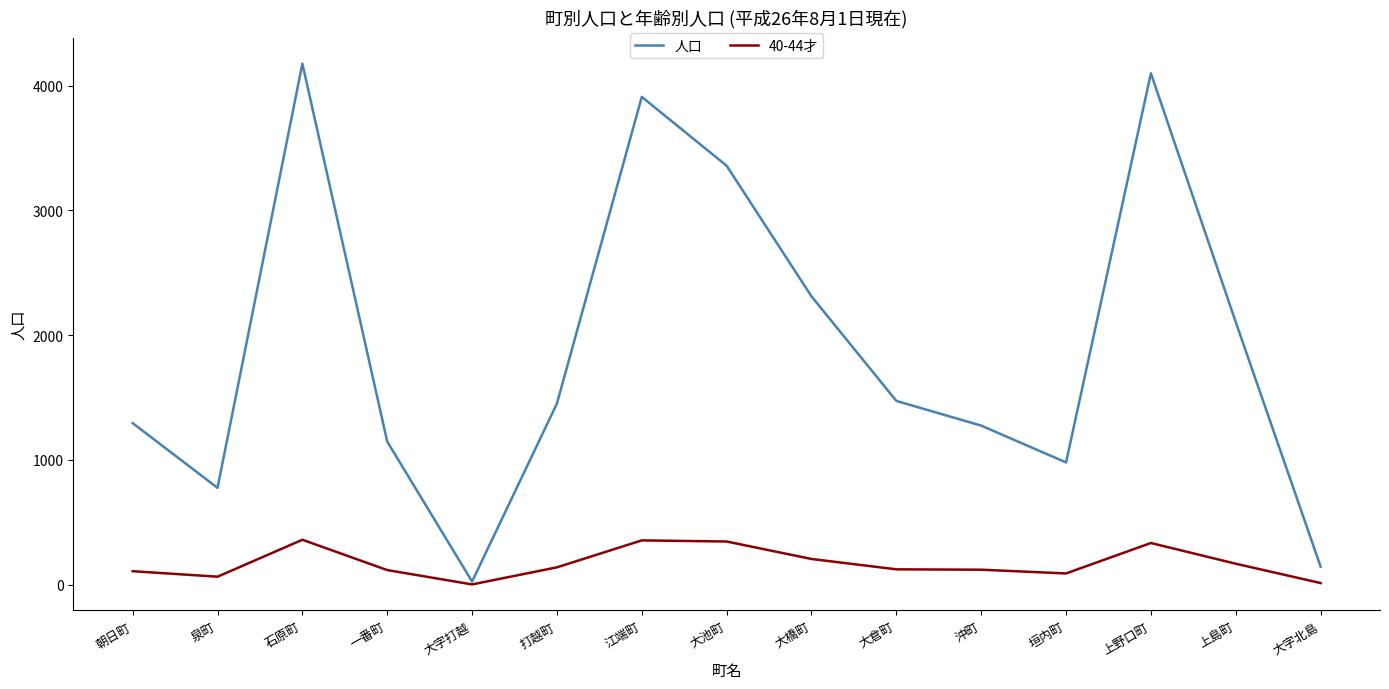

How many interior local valleys does the 人口 series have?

3